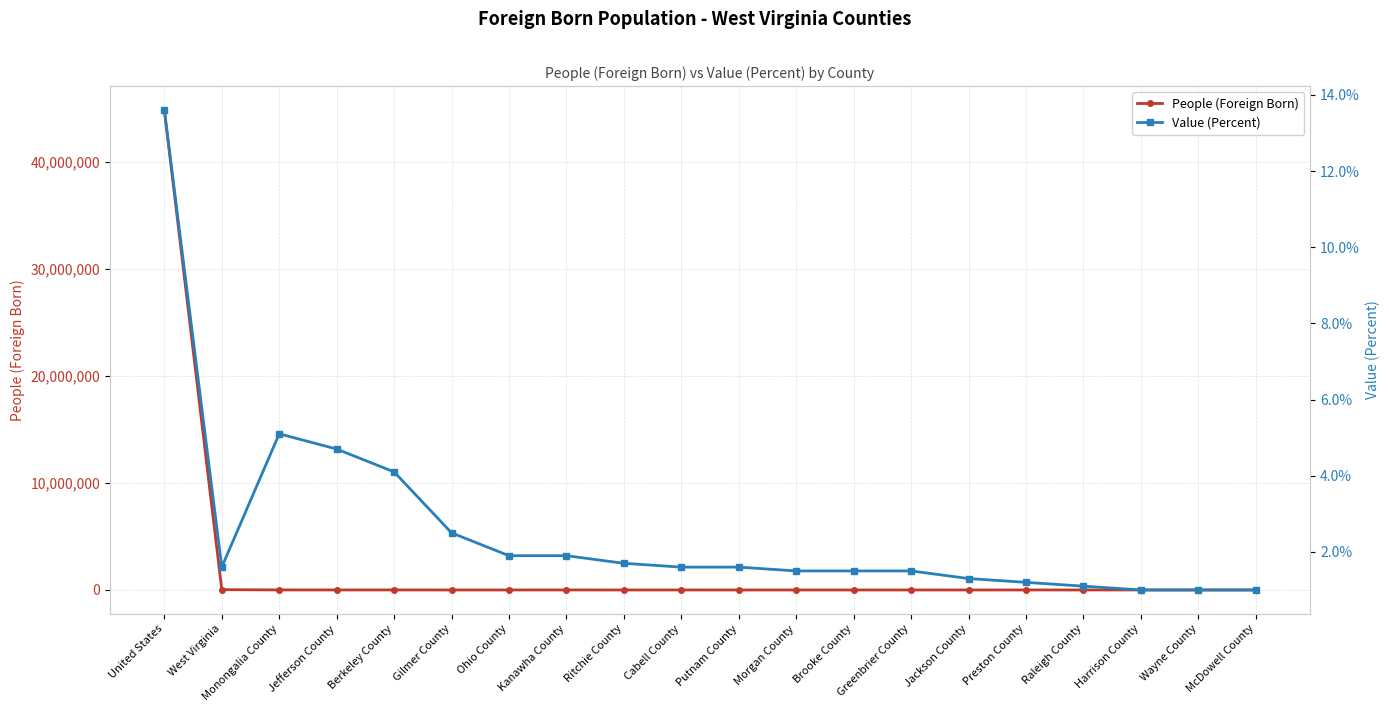

At how many categories does at least one series exceed 28940394?

1